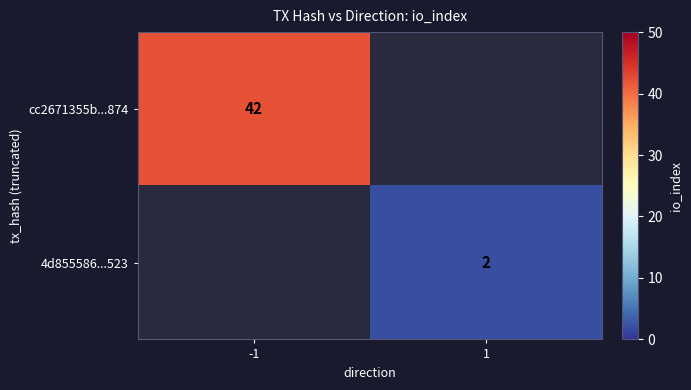

True or false: cc2671355b...874 has a value of 42 at -1.

True